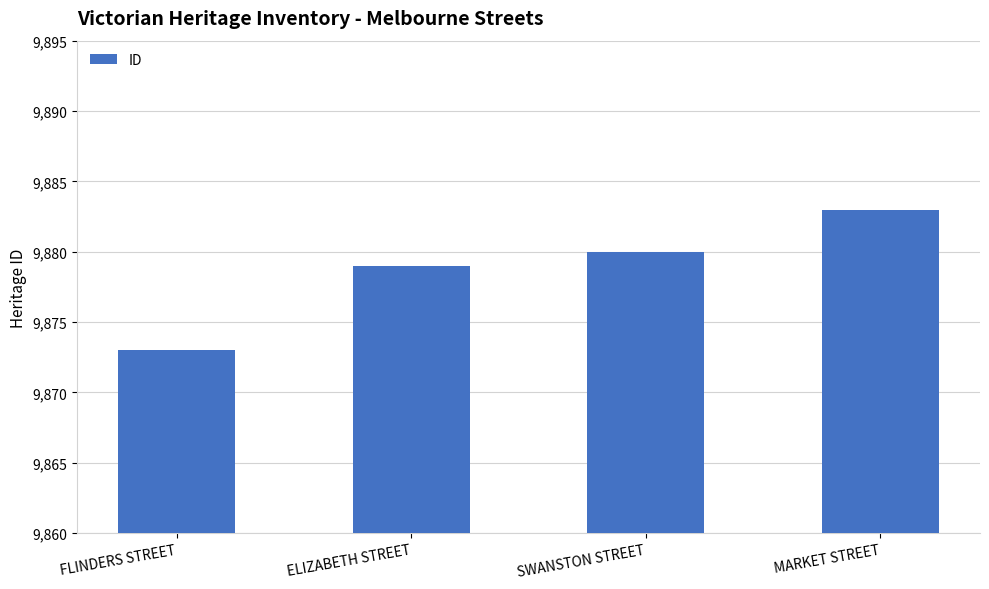

What is the label of the 1st bar from the left?

FLINDERS STREET